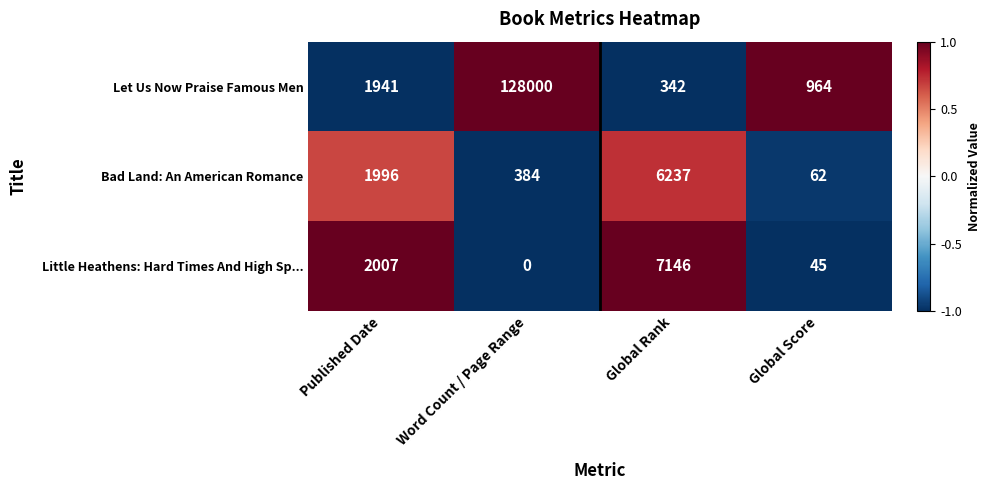

Which series has the largest range (max minus min)?

Let Us Now Praise Famous Men